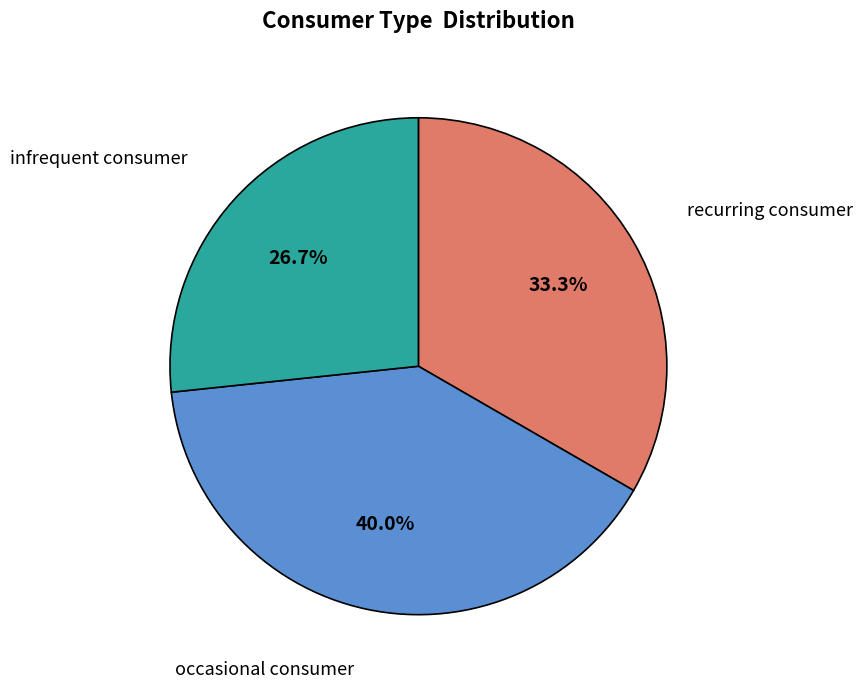

Is there any slice that represents more than half of the pie?

No